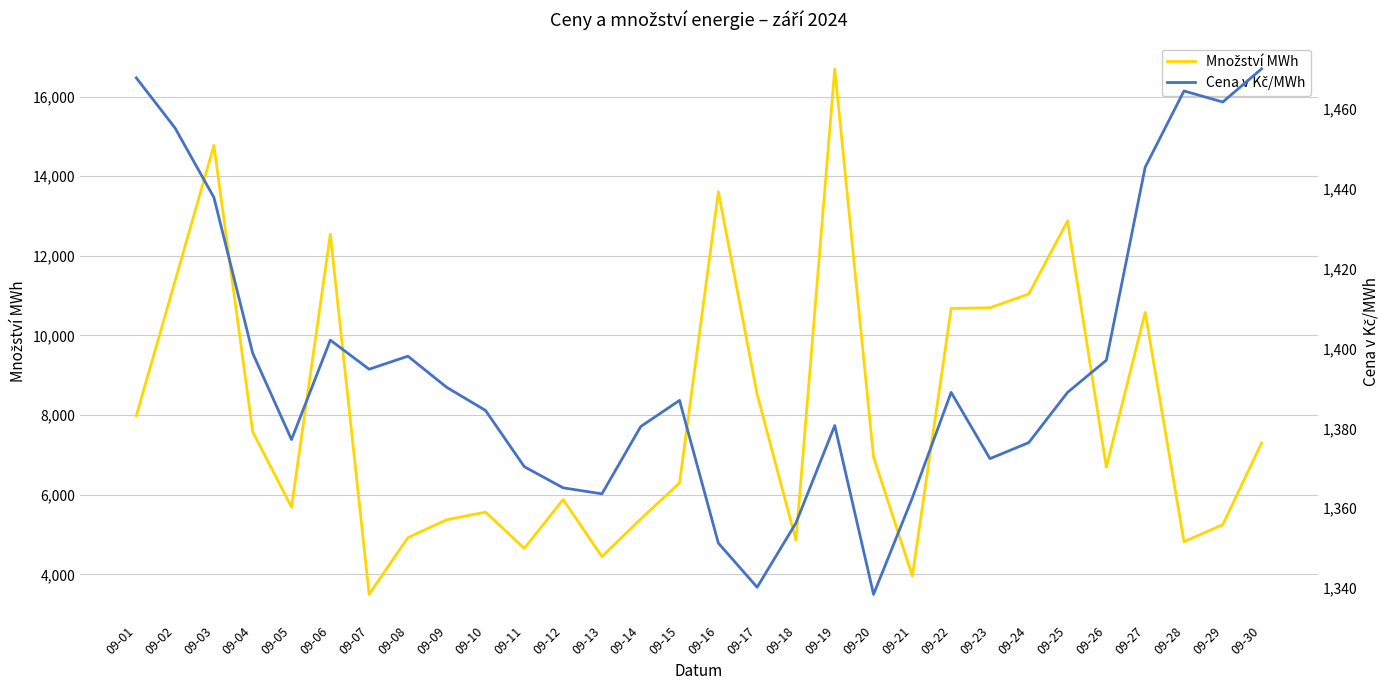

Is the value of Cena v Kč/MWh at 09-09 greater than the value of Množství MWh at 09-24?

No